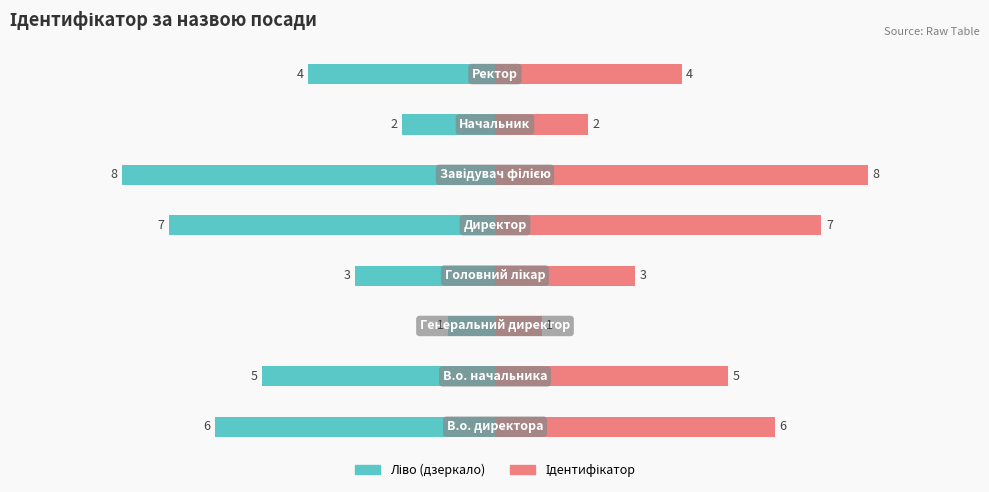

How many bars are there in each group?

2